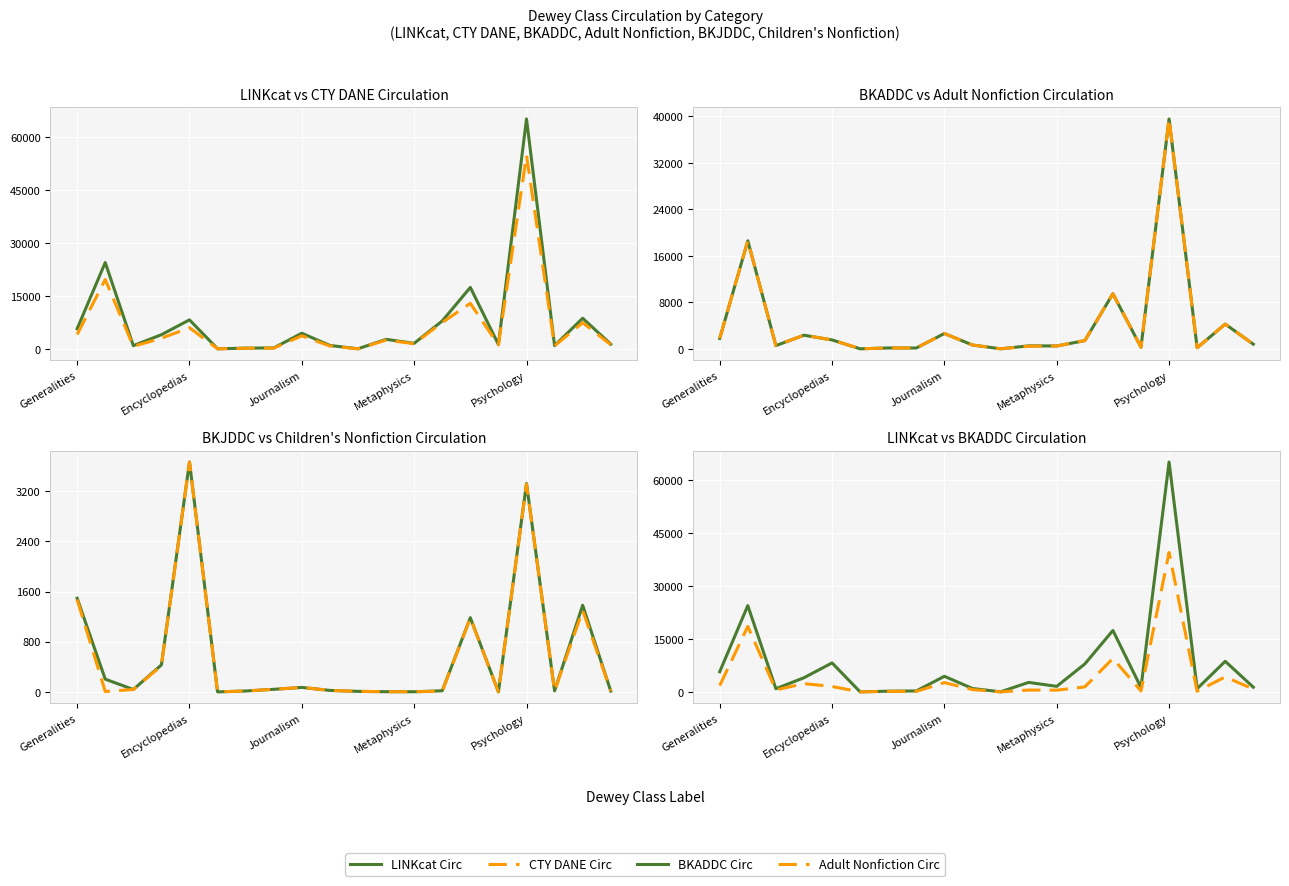

Is it true that BKJDDC Circ equals 5 at 10?

False